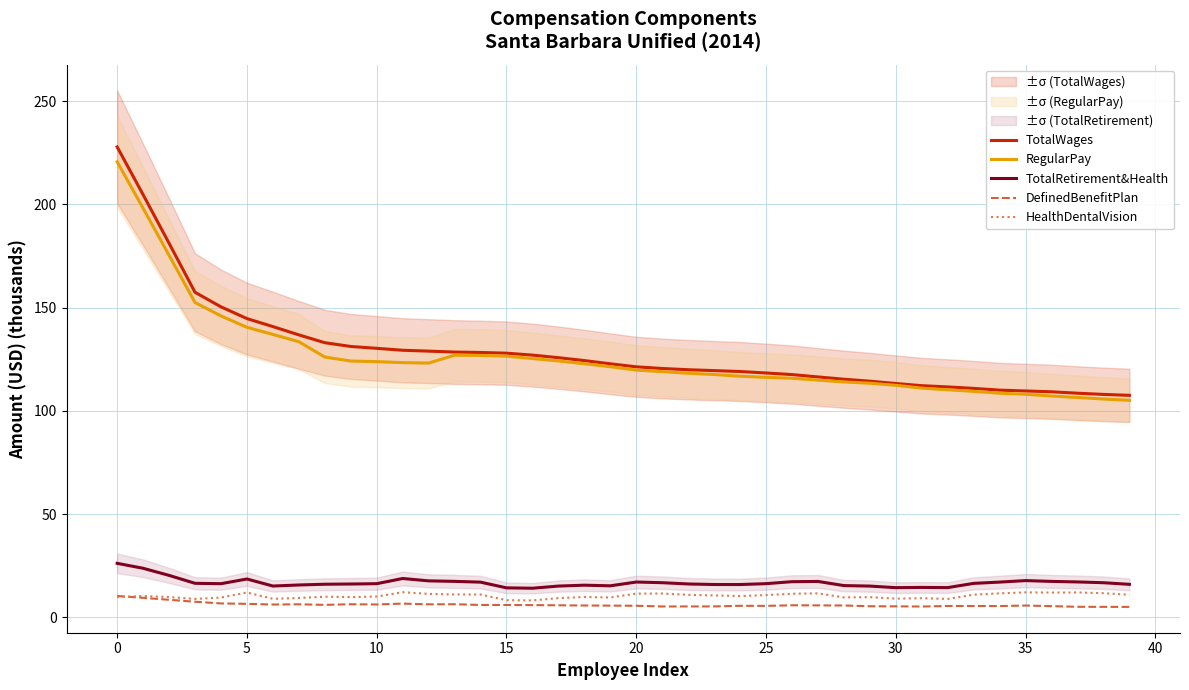

At 17, list the series in order from smallest to largest.

DefinedBenefitPlan, HealthDentalVision, TotalRetirement&Health, RegularPay, TotalWages